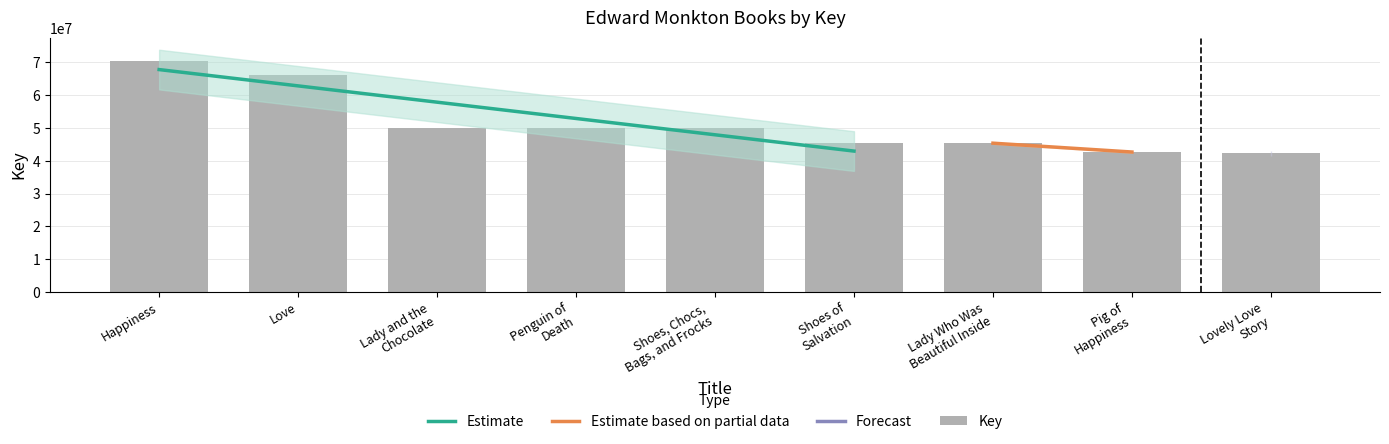

The chart shows a value of 66219072 at Love. True or false?

True